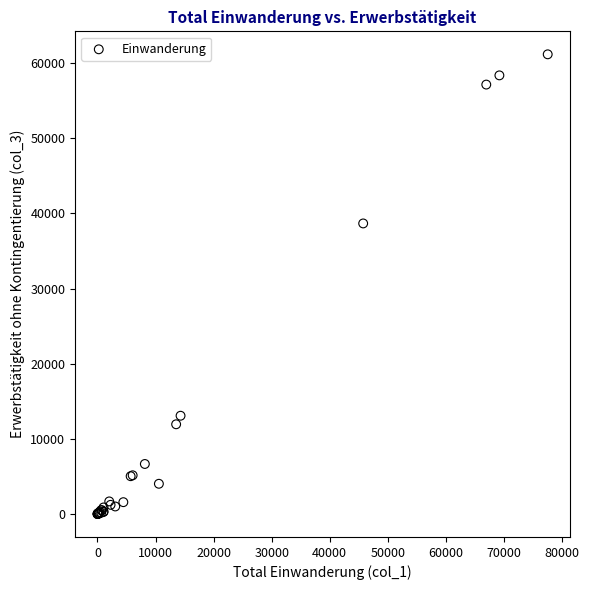

What Y value in the scatter plot is closest to 30582?

38659